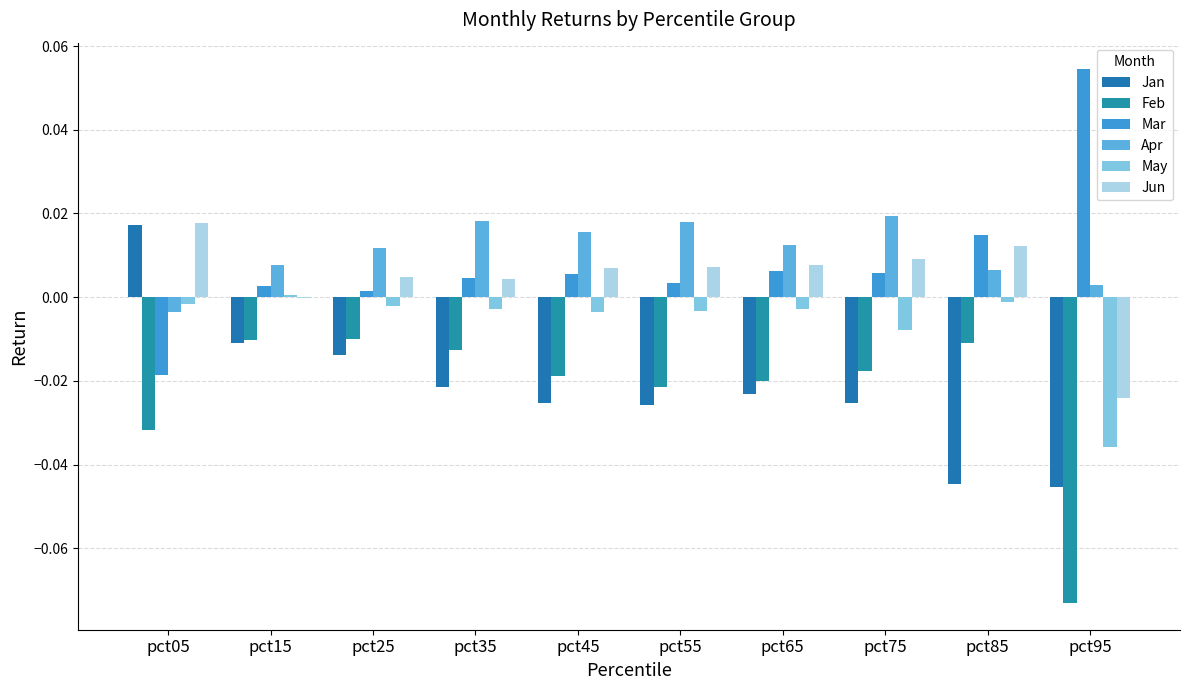

How many groups of bars are there?

10